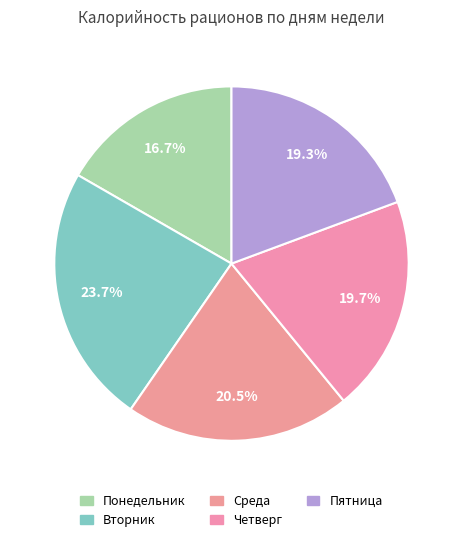

Count the number of slices in the pie.

5